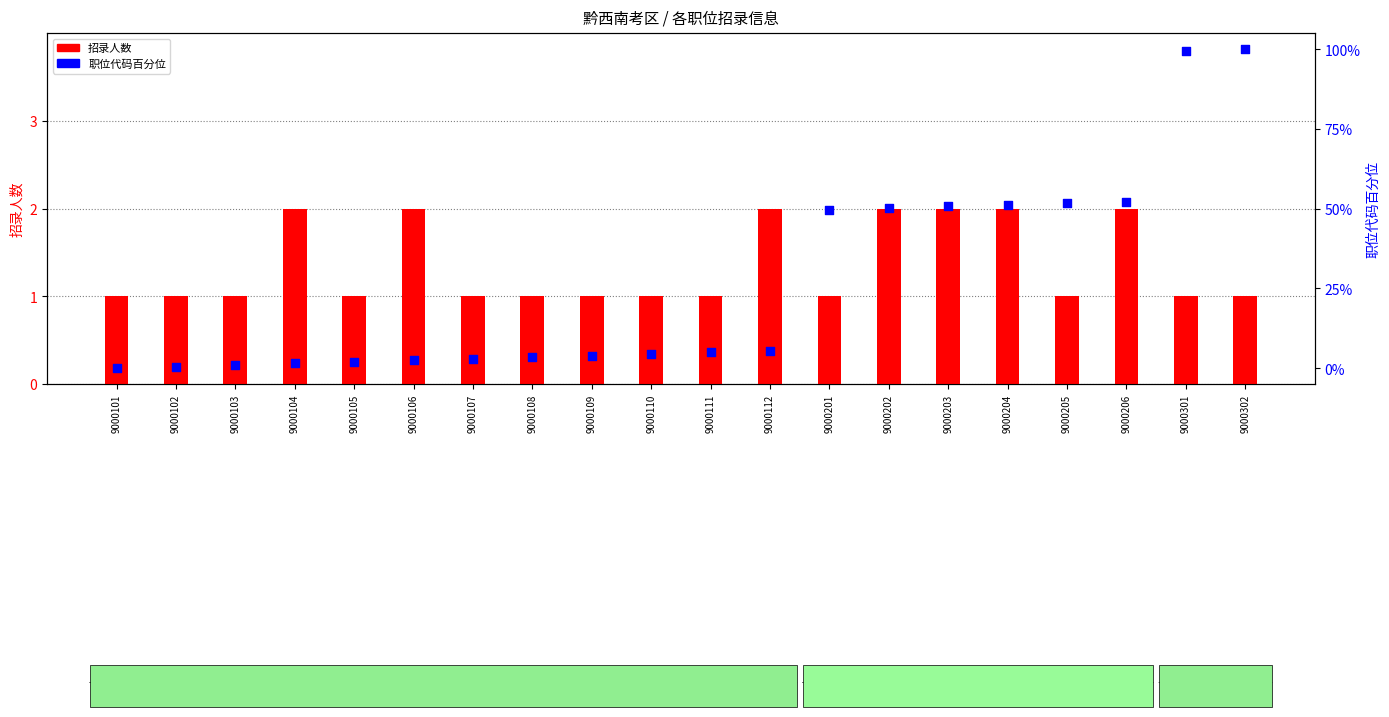

Which series has the widest spread of Y values?

职位代码百分位